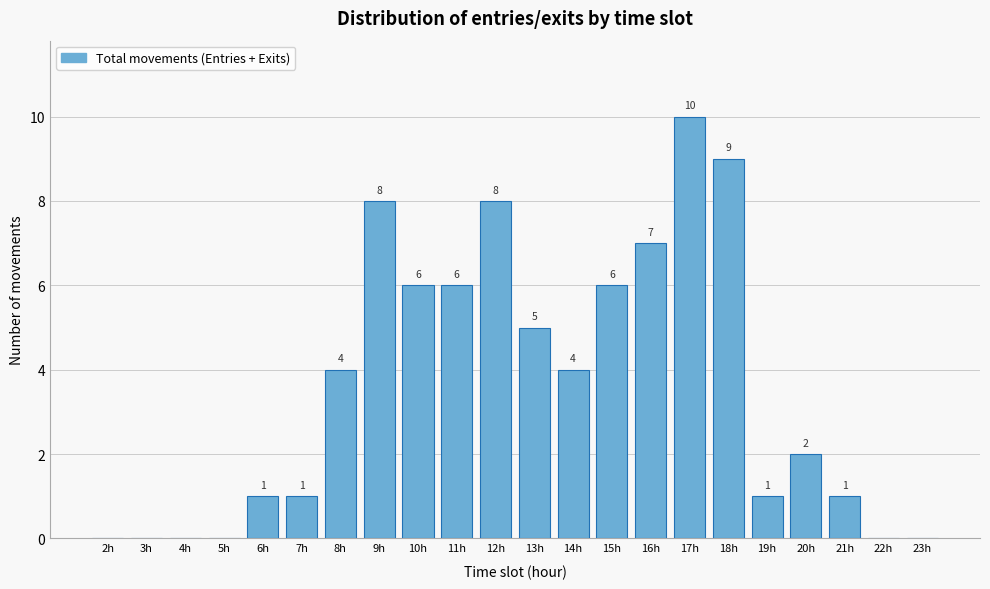

Reading right to left, list all the values displayed in this chart.

23h=0	22h=0	21h=1	20h=2	19h=1	18h=9	17h=10	16h=7	15h=6	14h=4	13h=5	12h=8	11h=6	10h=6	9h=8	8h=4	7h=1	6h=1	5h=0	4h=0	3h=0	2h=0